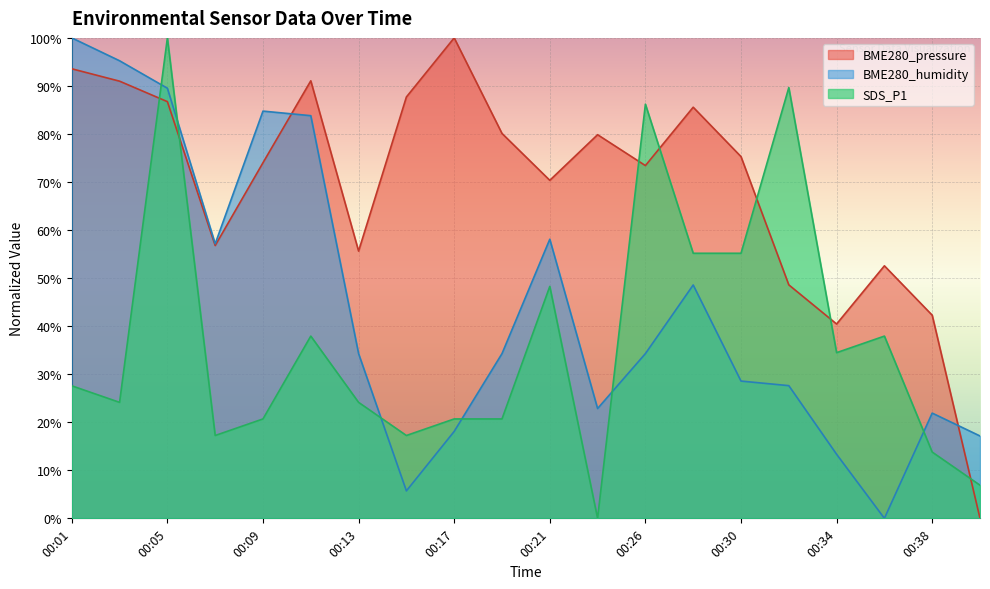

What is the highest value of the SDS_P1 series?

100.0